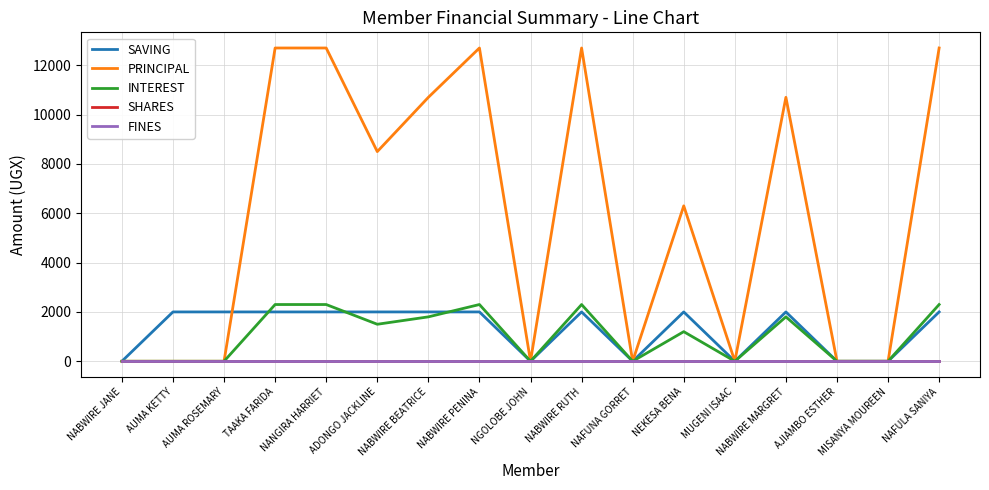

At which label is SAVING closest to 1000?

NABWIRE JANE